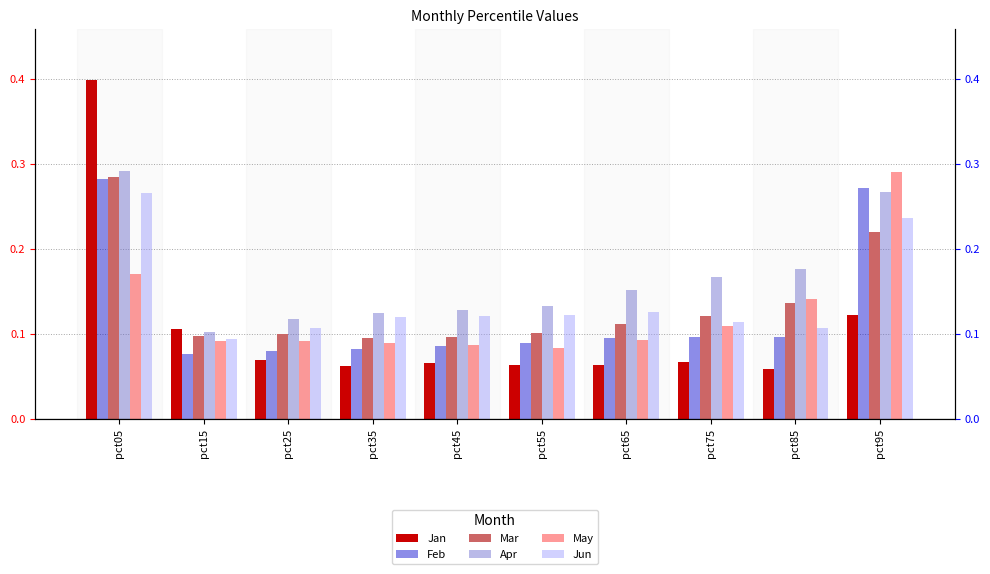

What is the highest value of the Jun series?

0.3